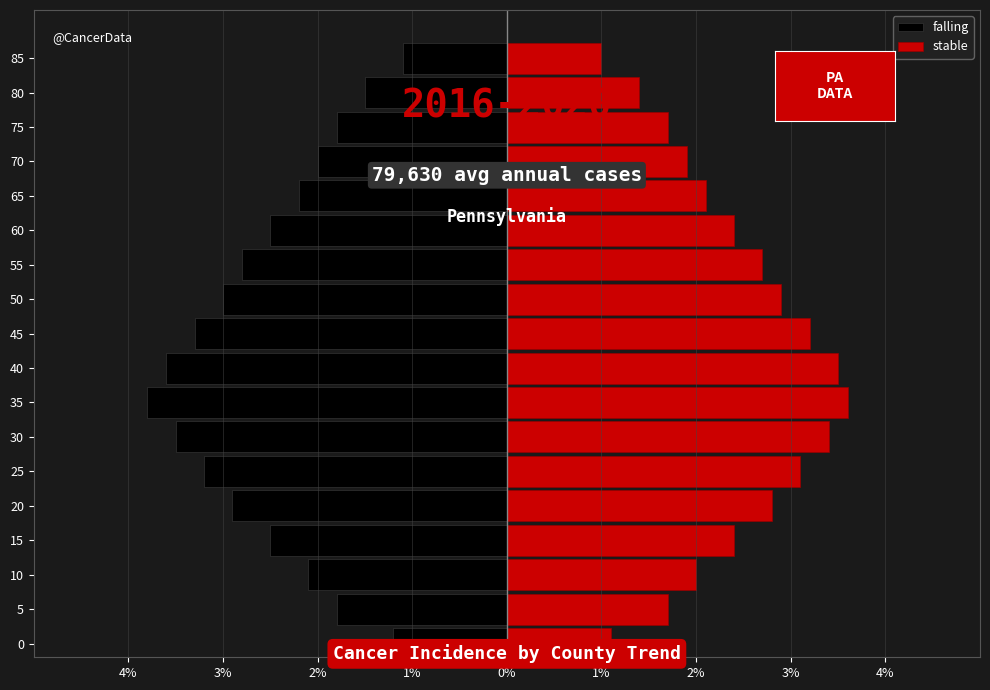

What is the smallest value displayed?

-3.8